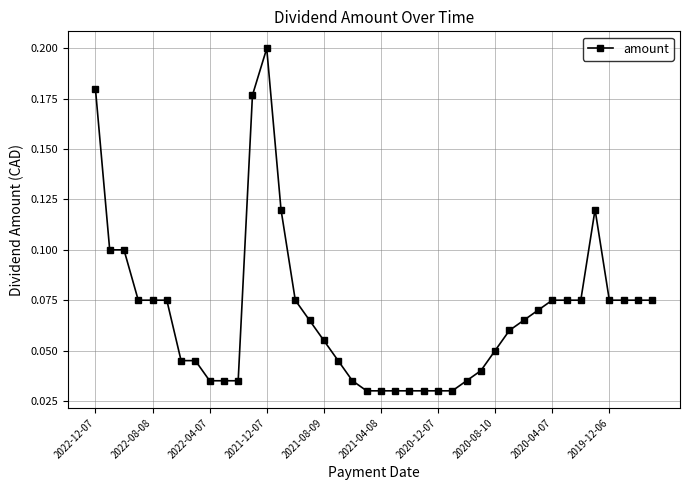

True or false: there are more than 0 points higher than both neighbors.

True